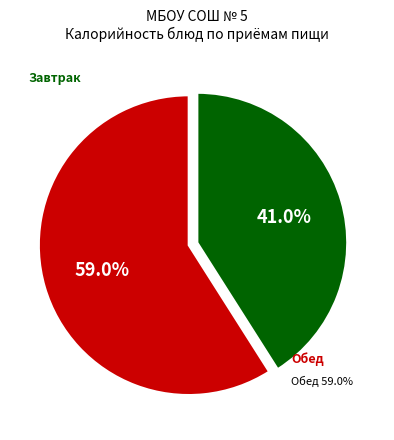

Count the number of slices in the pie.

2